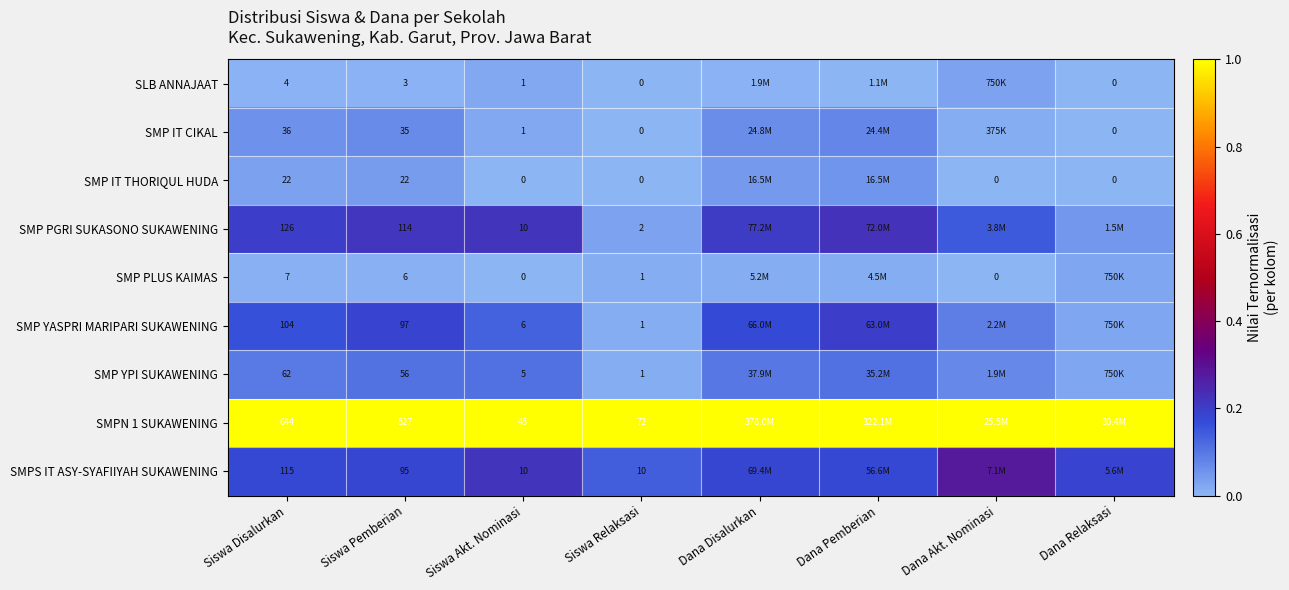

The SMP IT THORIQUL HUDA series shows 0.0 at Siswa Pemberian. True or false?

False